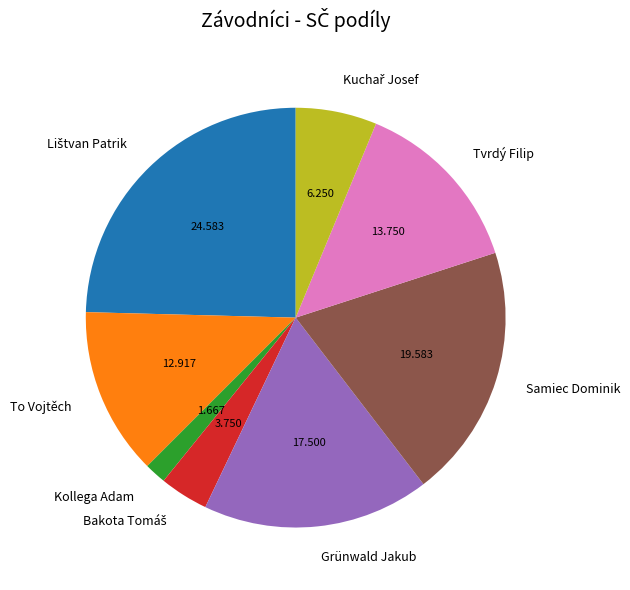

The Grünwald Jakub slice represents 9% of the pie. True or false?

False